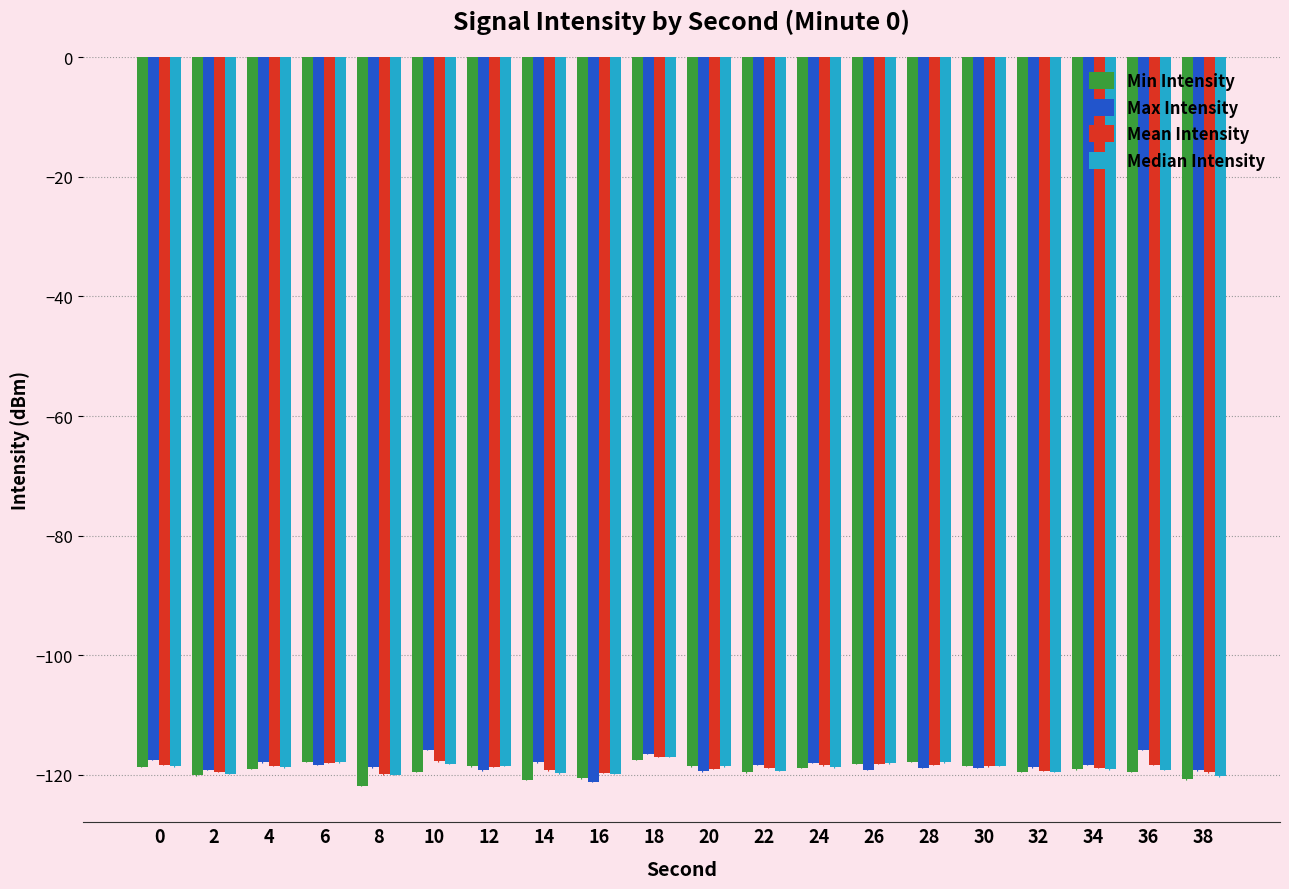

Rank the series by their average value, from highest to lowest.

Max Intensity, Mean Intensity, Median Intensity, Min Intensity